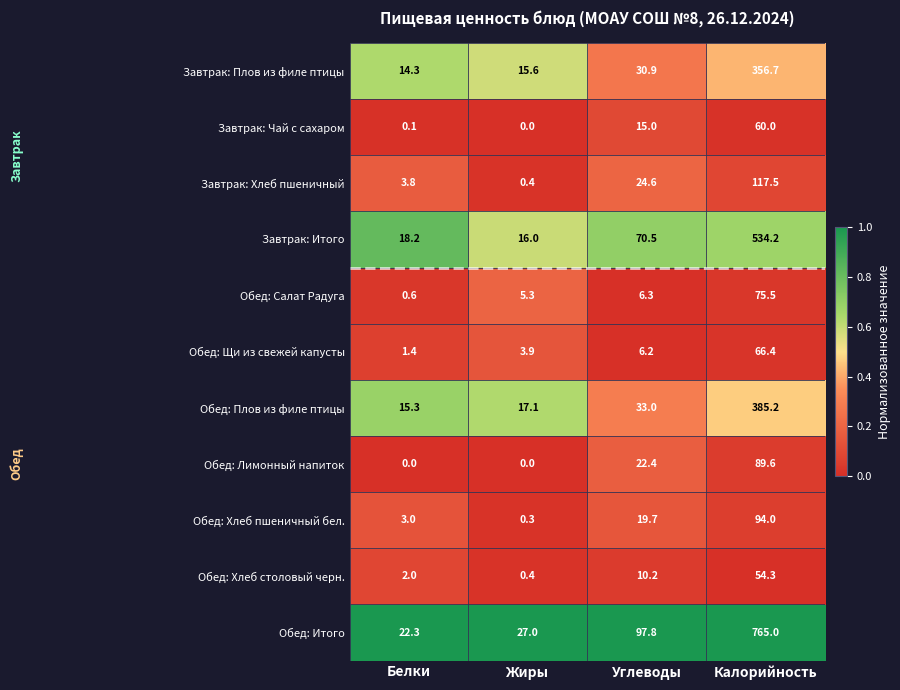

Rank the categories by Обед: Хлеб пшеничный бел. value from lowest to highest.

Жиры, Белки, Углеводы, Калорийность